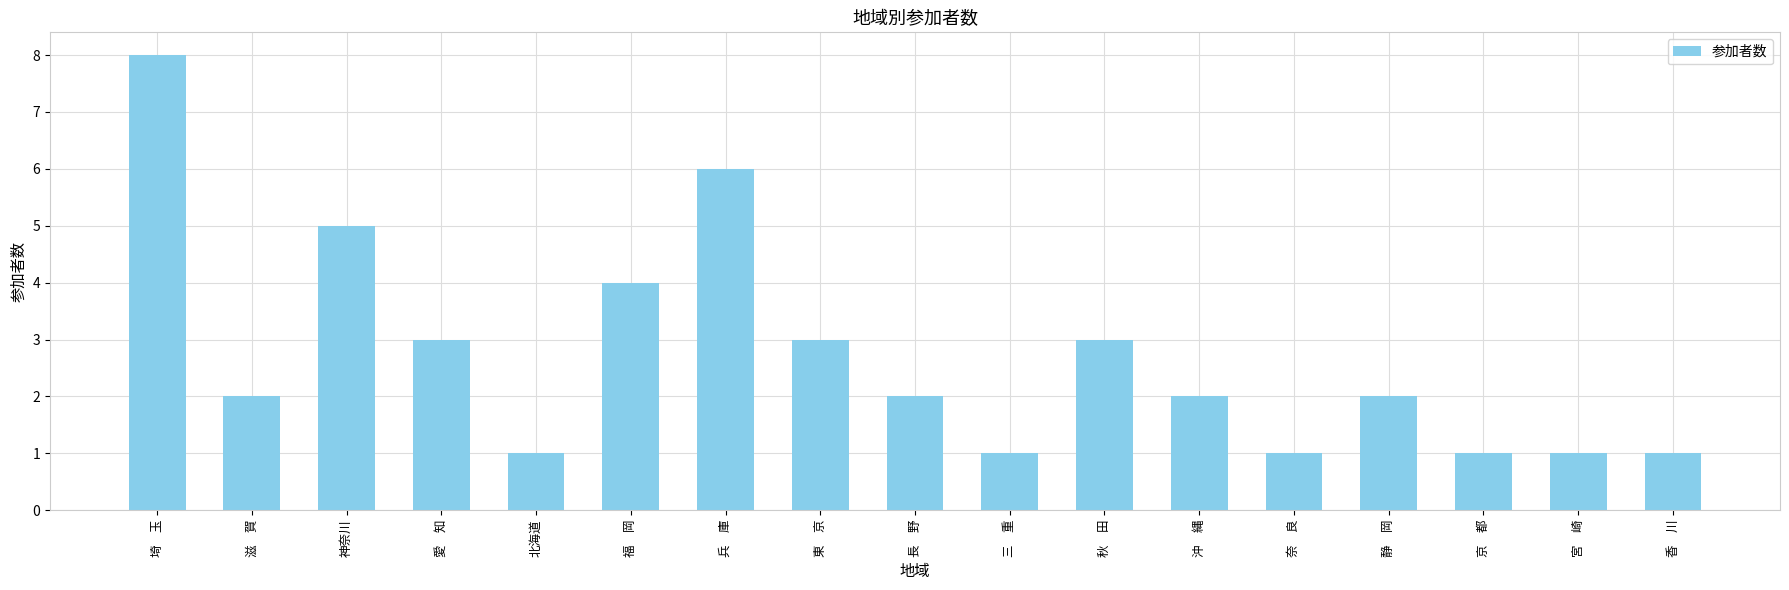

At which label does the data first exceed 2?

埼　玉